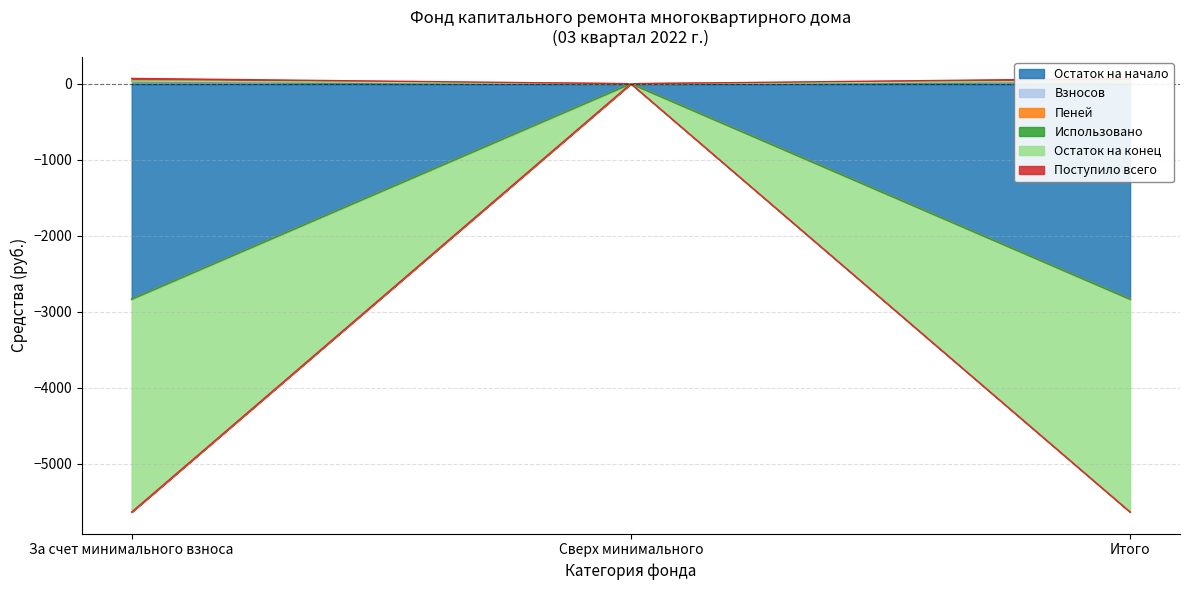

Rank the categories by Остаток на начало value from lowest to highest.

За счет минимального взноса, Итого, Сверх минимального